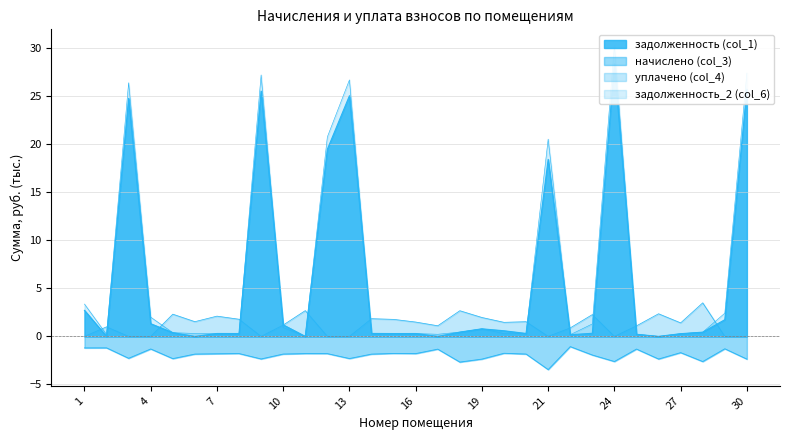

Does the chart display data point markers on the line(s)?

No